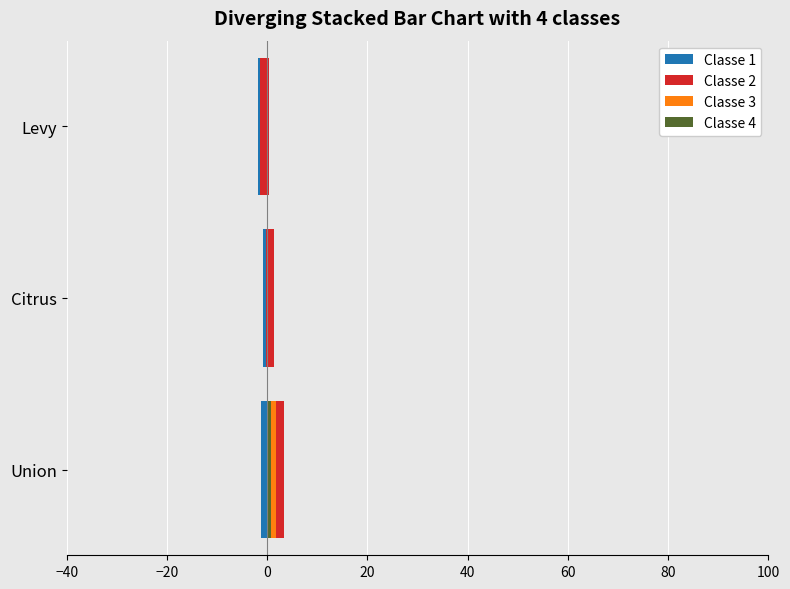

What are all the series names shown in the legend?

Classe 1, Classe 4, Classe 3, Classe 2